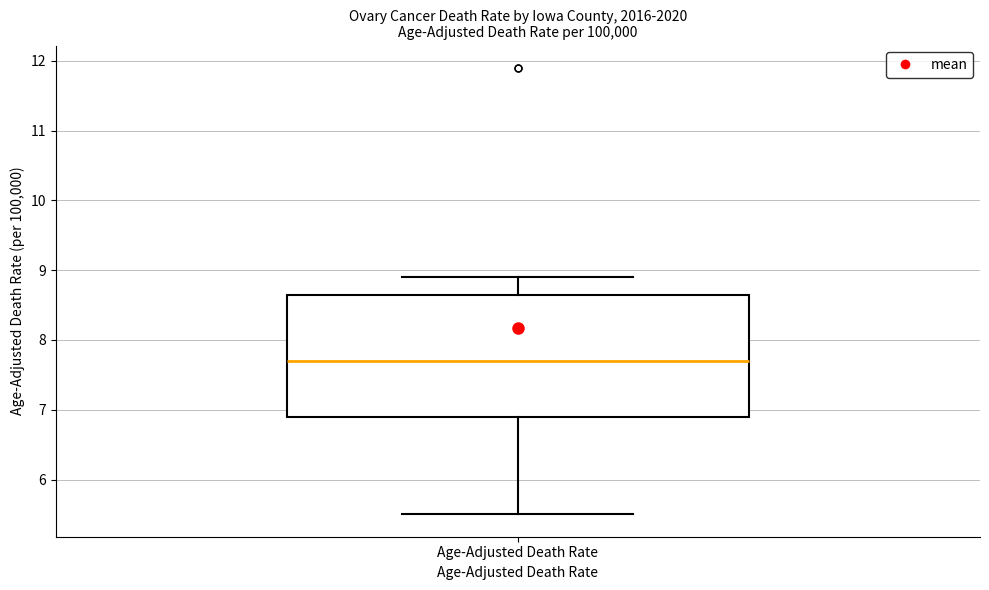

Transcribe this box plot: give where the median line is, the range the box spans, and where the two whiskers end, as read against the y-axis. The values are not printed on the chart, so give them approximately, as read against the axis.

median 7.7, box 6.9 to 8.7, whiskers 5.5 to 8.9